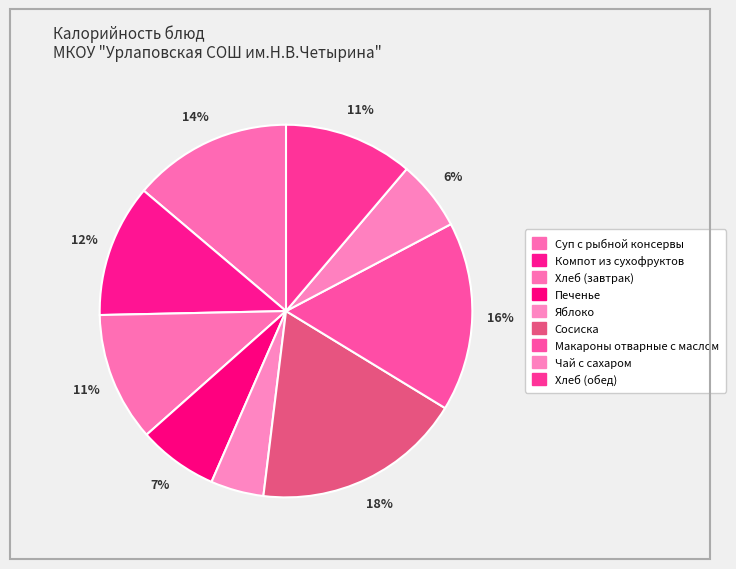

To the nearest percent, what is the combined percentage of Яблоко and Печенье?

12%